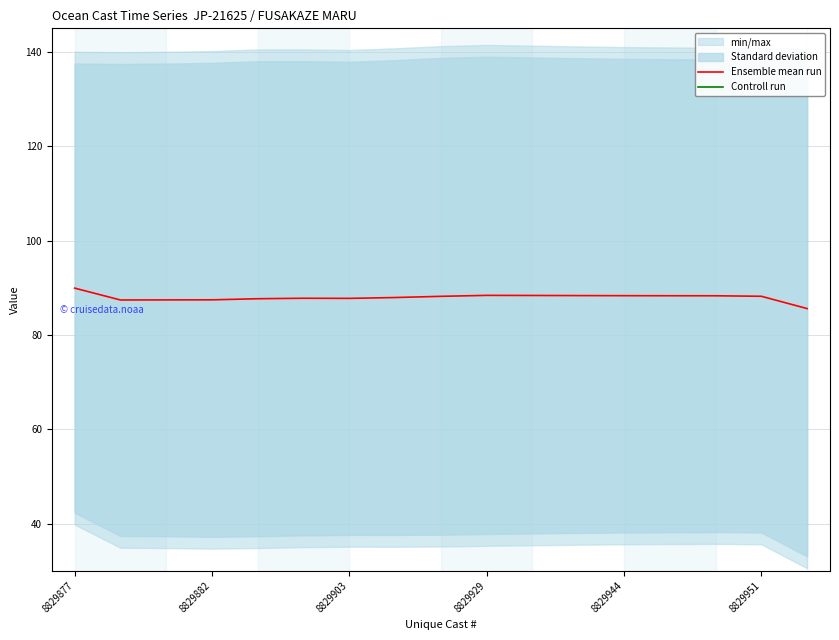

List the series in order of their overall mean, lowest first.

Controll run, Ensemble mean run